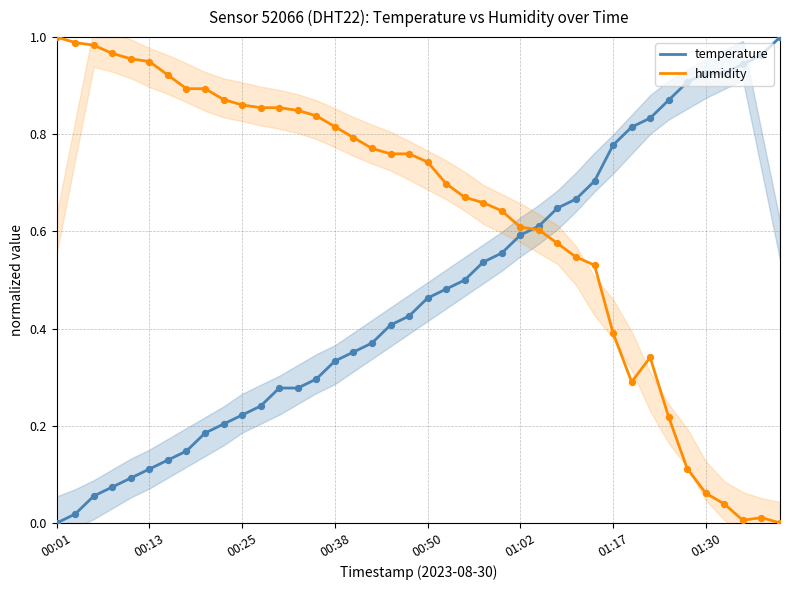

Which series has the largest Y range (max minus min)?

temperature